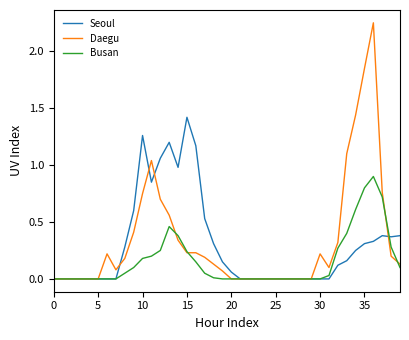

What is the sum of all Busan values?

6.2